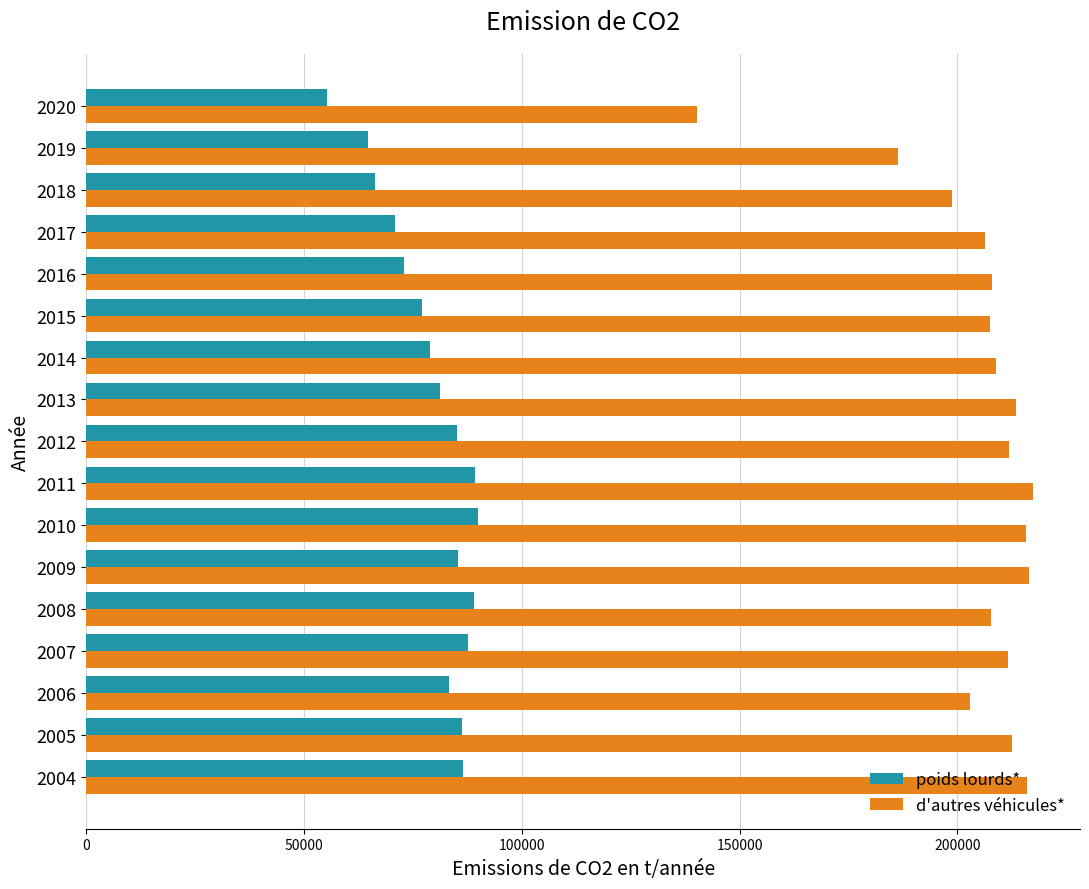

Which series has the largest total across all categories?

d'autres véhicules*